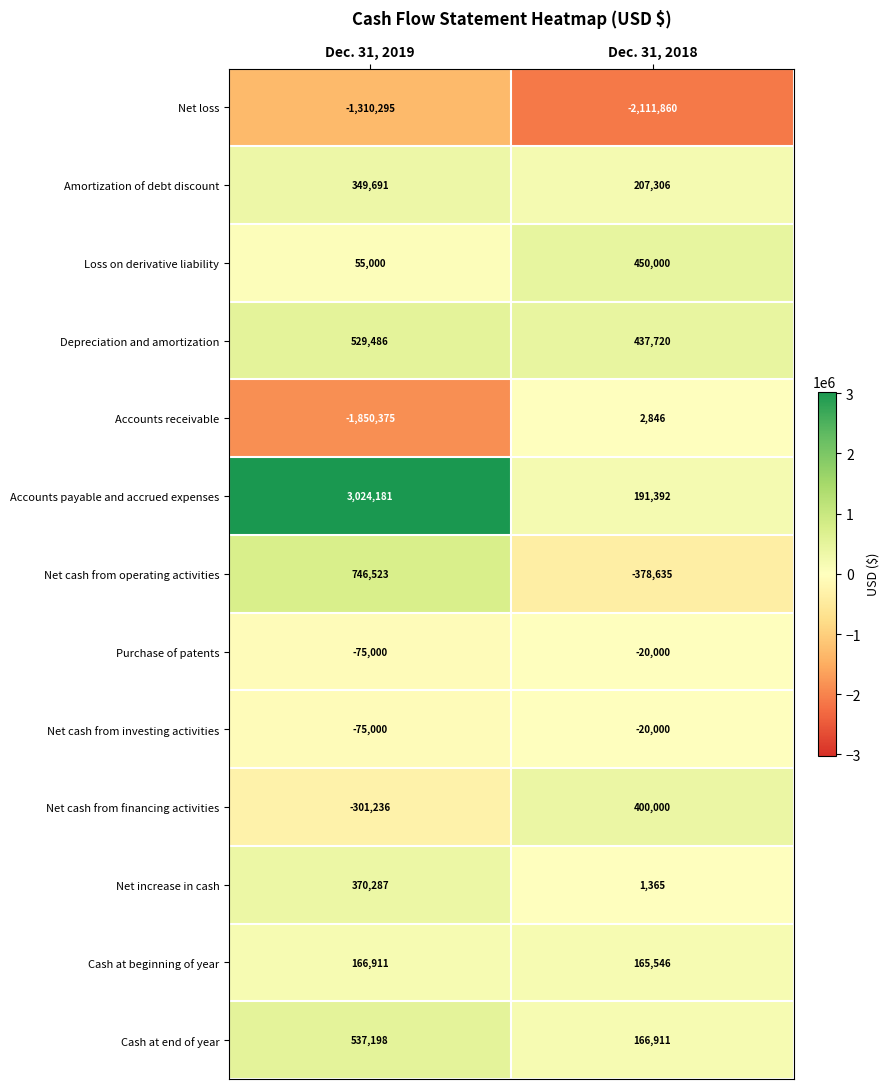

What is the approximate value of Net cash from investing activities at Dec. 31, 2018?

-20000